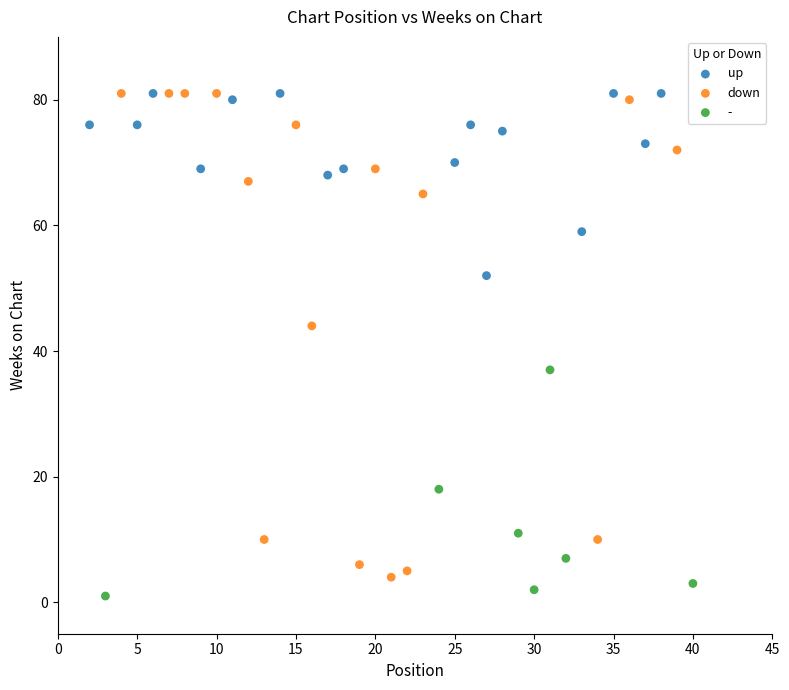

Which series has the widest spread of Y values?

down